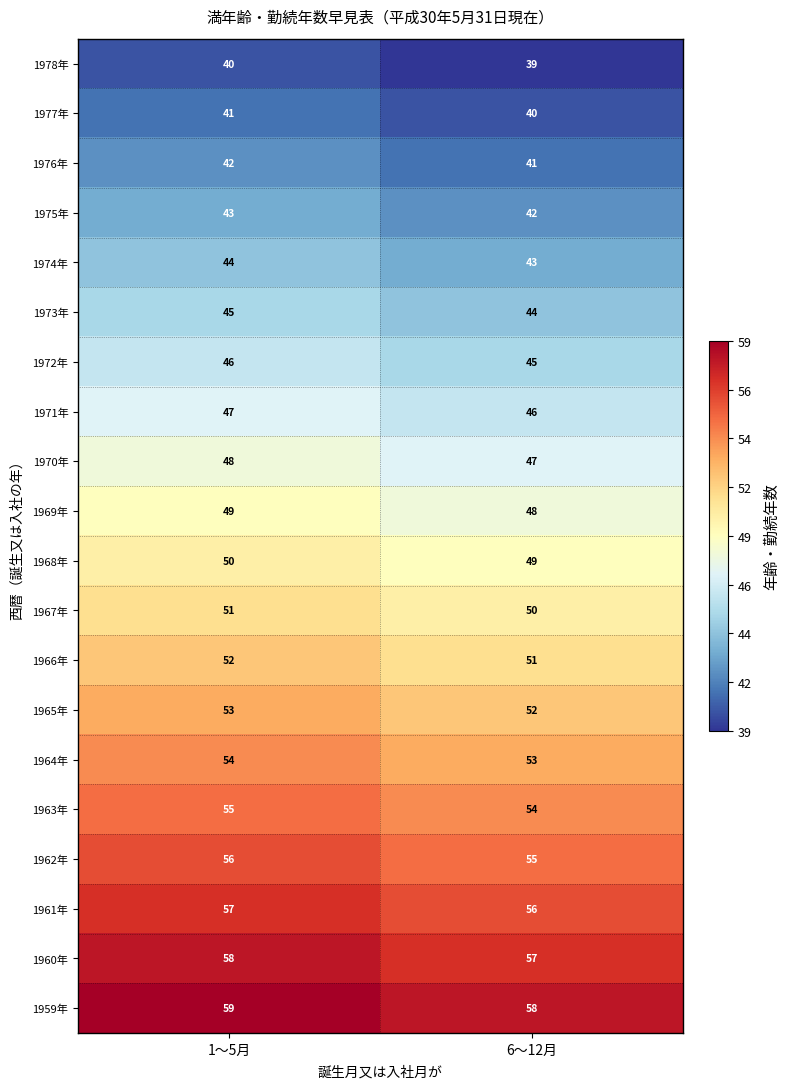

Where is 1963年 nearest to the value 54?

6～12月